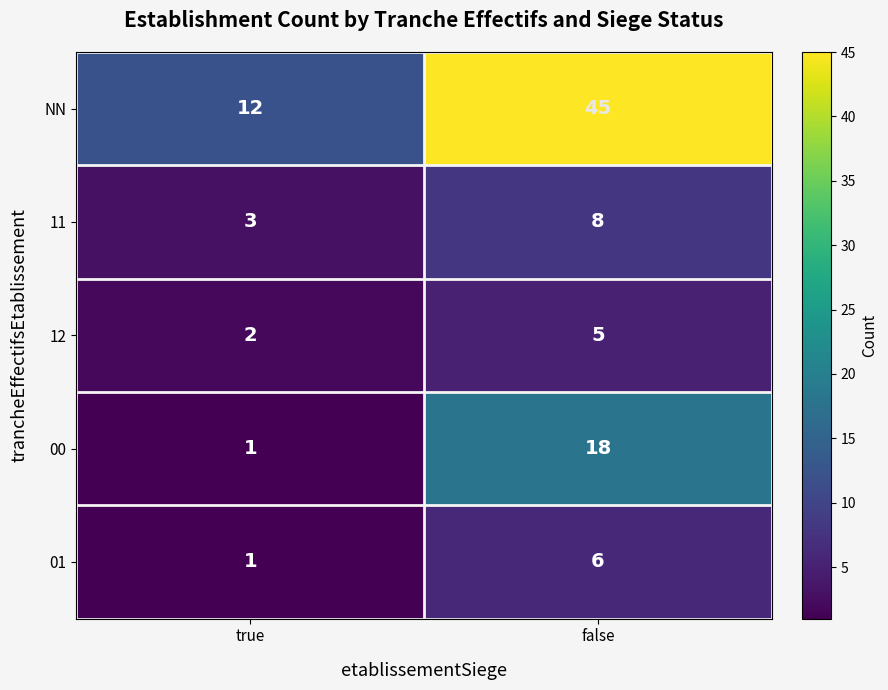

What is the spread (max minus min) of values at false?

40